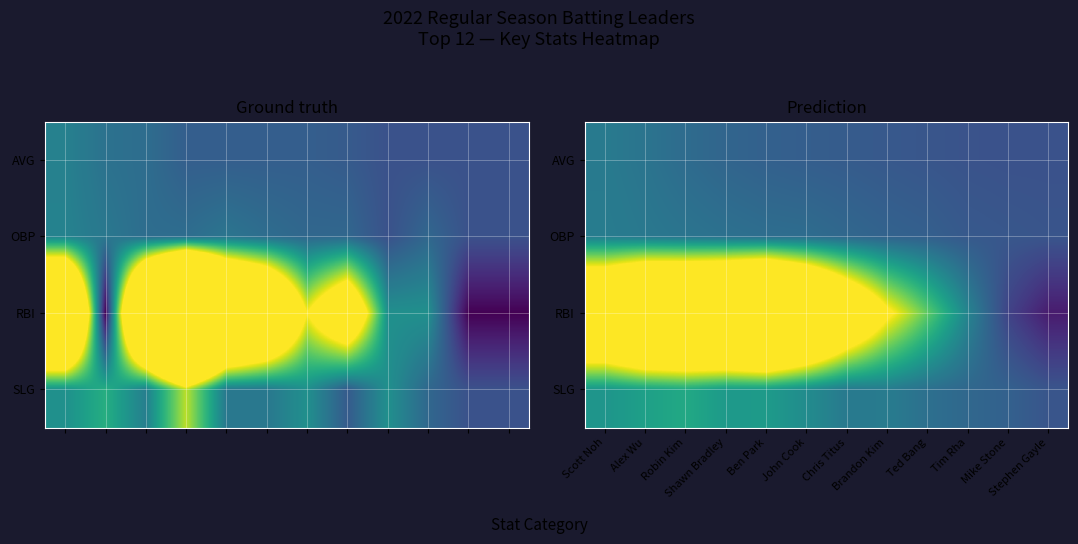

What is the smallest value displayed?

0.1